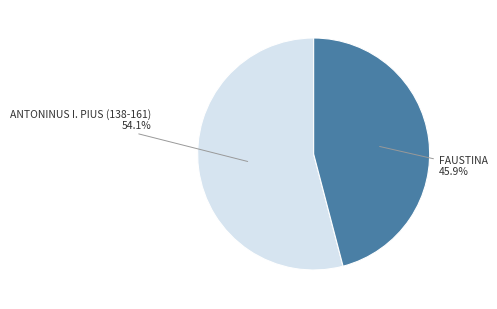

Is there any slice that represents more than half of the pie?

Yes